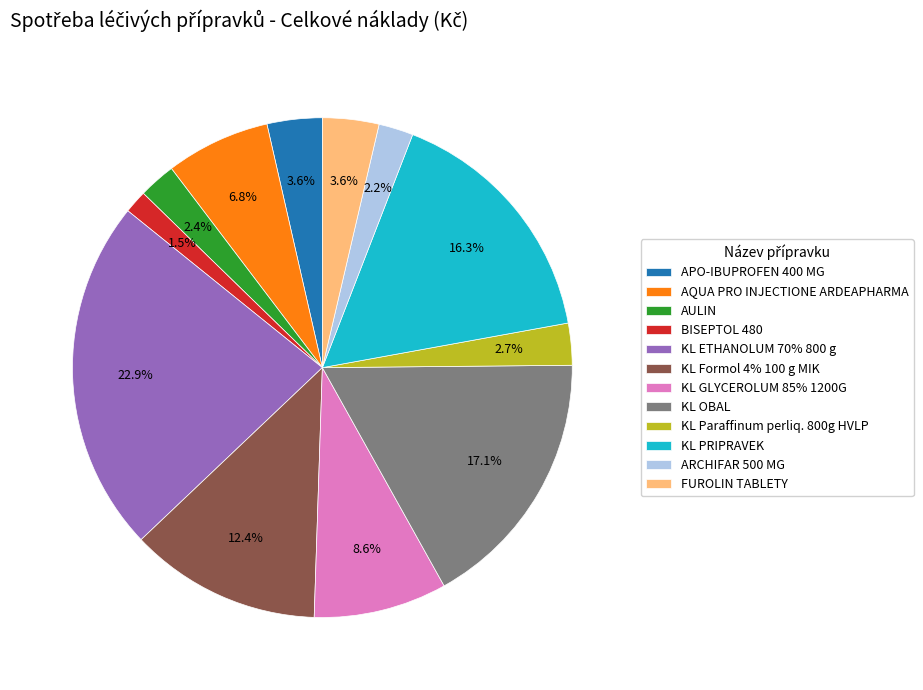

To the nearest percent, what is the combined percentage of AQUA PRO INJECTIONE ARDEAPHARMA and KL Paraffinum perliq. 800g HVLP?

9%